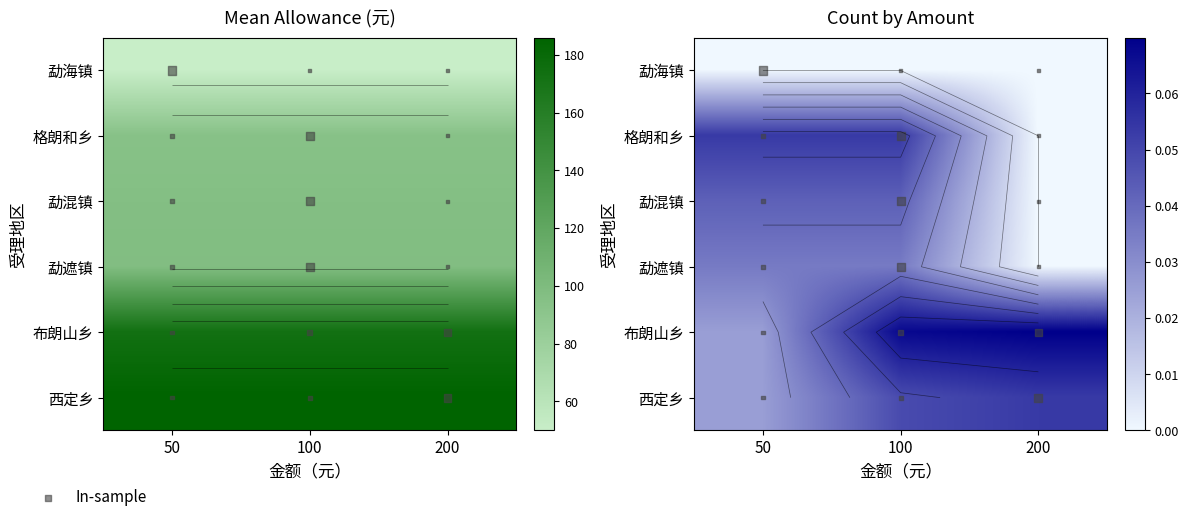

What is the difference between the 勐遮镇 values at 2 and 0?

50